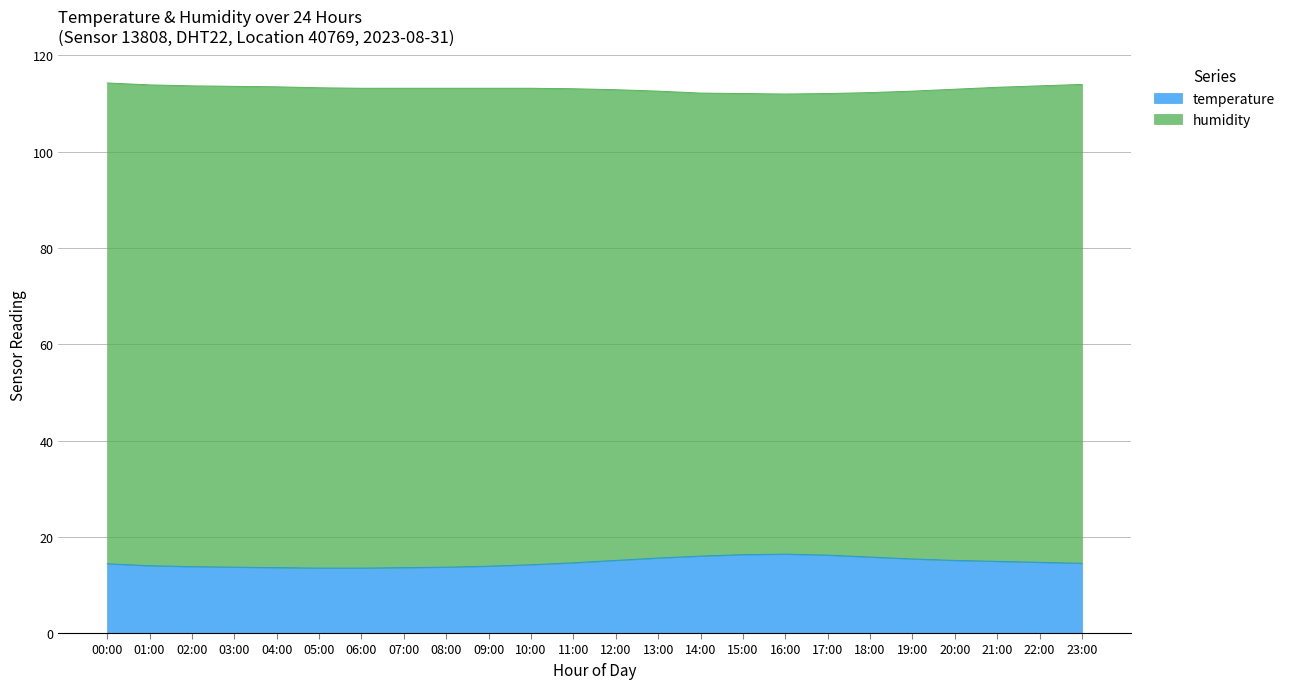

Read the value at 21:00.

14.9